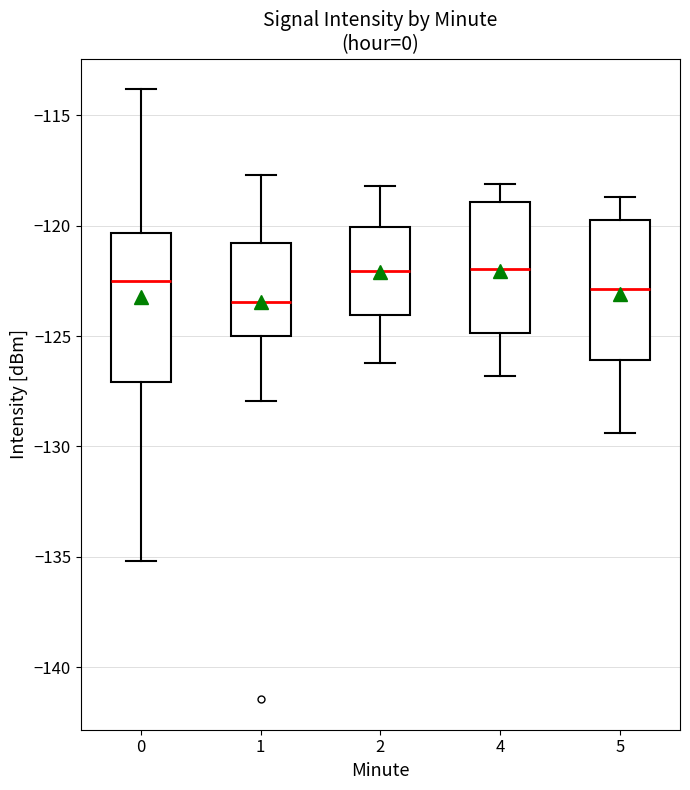

Reading left to right, read every box against the y-axis: the position of its median line, the range the box covers, and the ends of its whiskers. The values are not printed on the chart, so give them approximately, as read against the axis.

0: median -122.5, box -127.0 to -120.5, whiskers -135.0 to -114.0
1: median -123.5, box -125.0 to -121.0, whiskers -128.0 to -117.5
2: median -122.0, box -124.0 to -120.0, whiskers -126.0 to -118.0
4: median -122.0, box -125.0 to -119.0, whiskers -127.0 to -118.0
5: median -123.0, box -126.0 to -119.5, whiskers -129.5 to -118.5